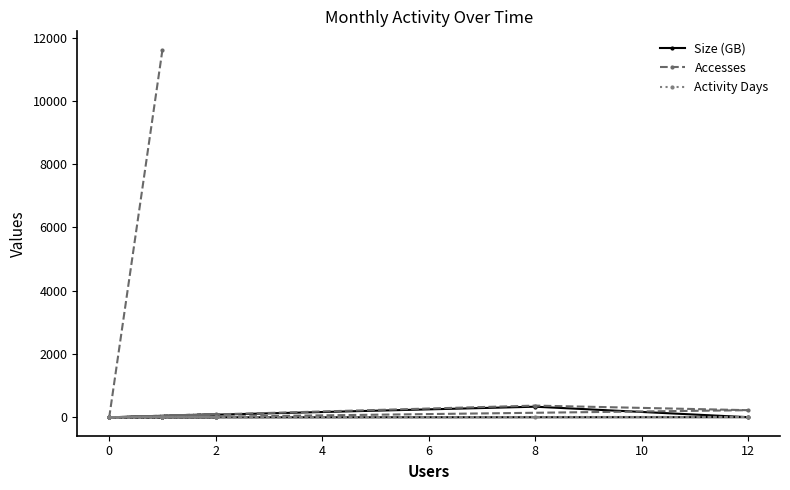

How many series are shown in this chart?

3